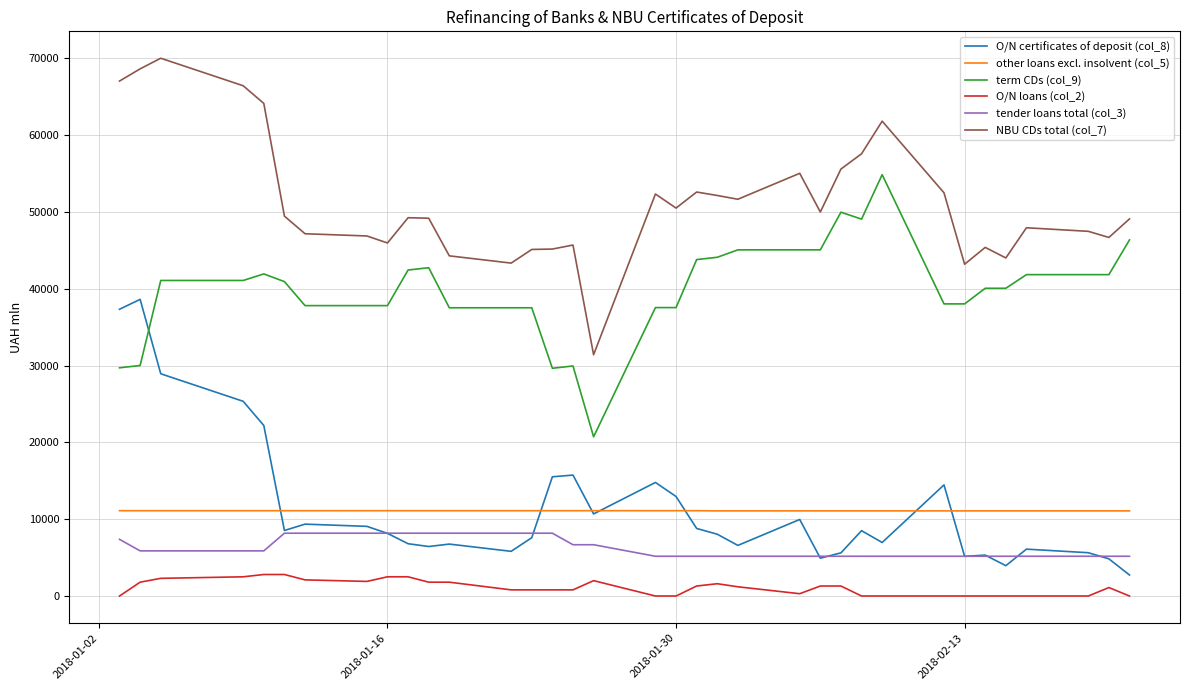

What is the highest value of the O/N certificates of deposit (col_8) series?

38609.0